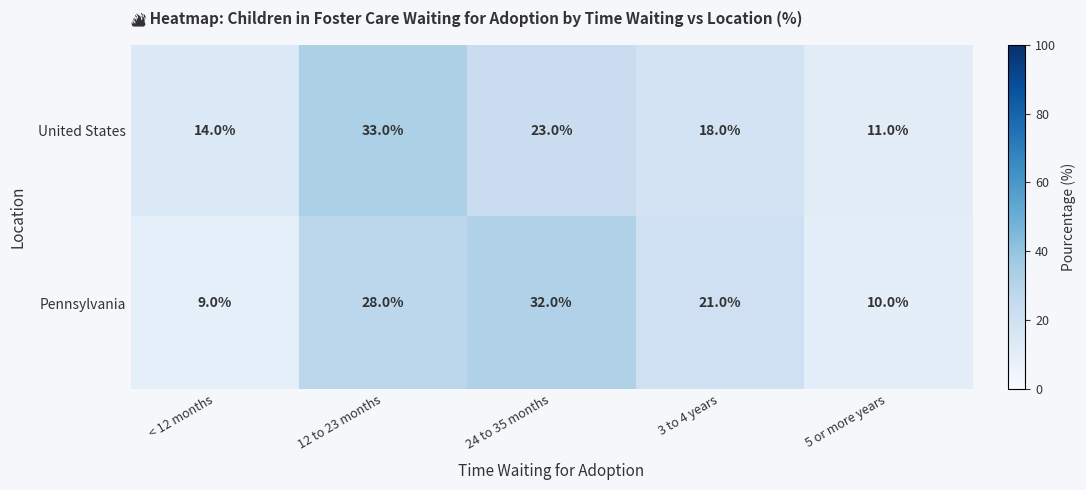

Reading left to right, list all the values displayed in this chart.

United States: < 12 months=14	12 to 23 months=33	24 to 35 months=23	3 to 4 years=18	5 or more years=11
Pennsylvania: < 12 months=9	12 to 23 months=28	24 to 35 months=32	3 to 4 years=21	5 or more years=10